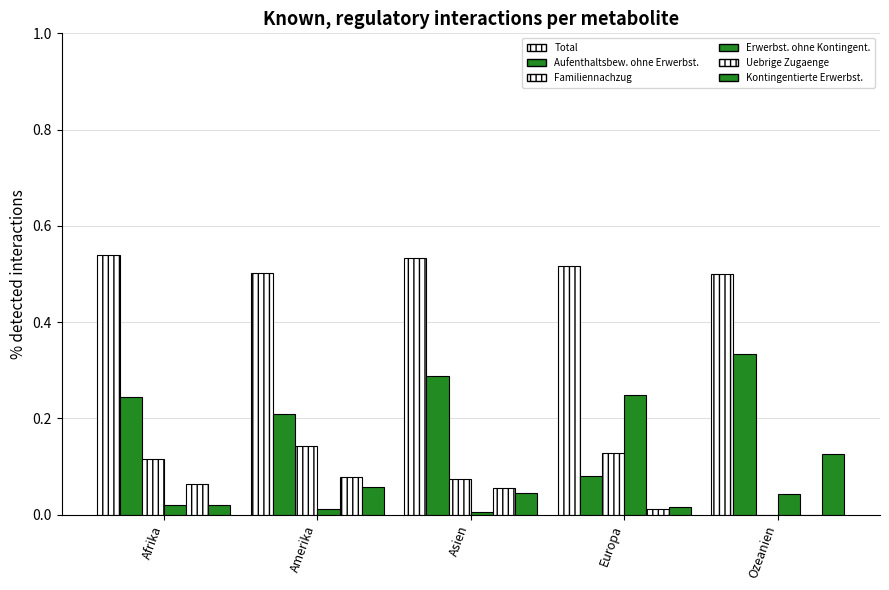

What is the sum of all Uebrige Zugaenge values?

0.2